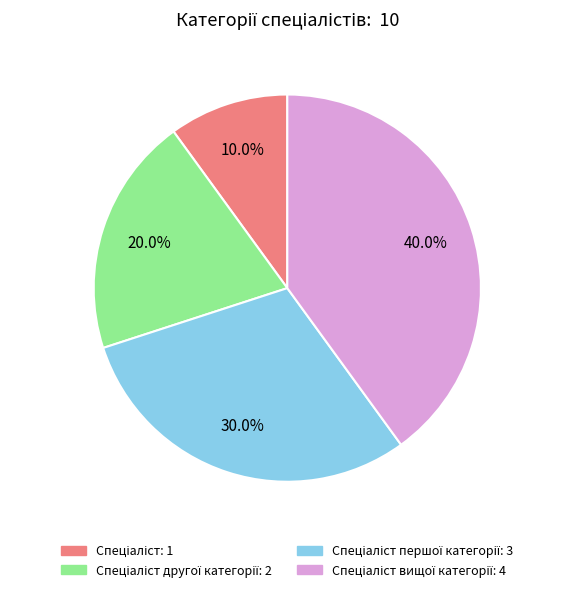

How many slices are in this pie chart?

4